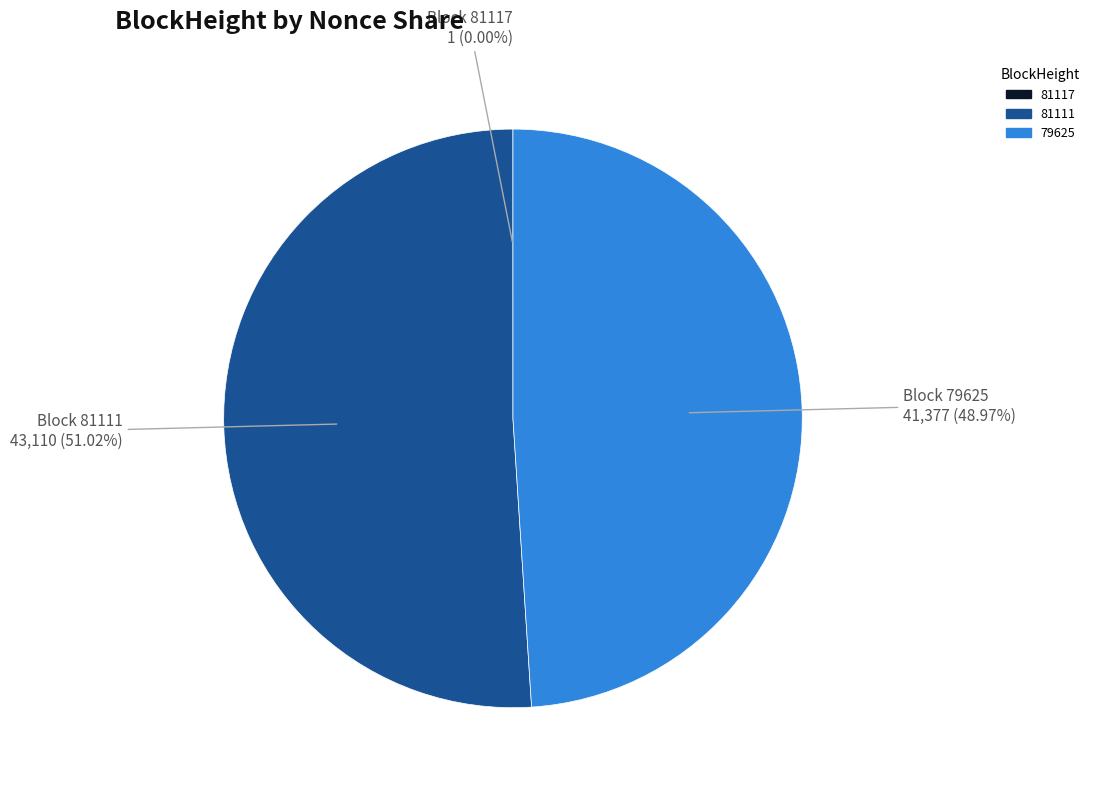

Is there any slice that represents more than half of the pie?

Yes